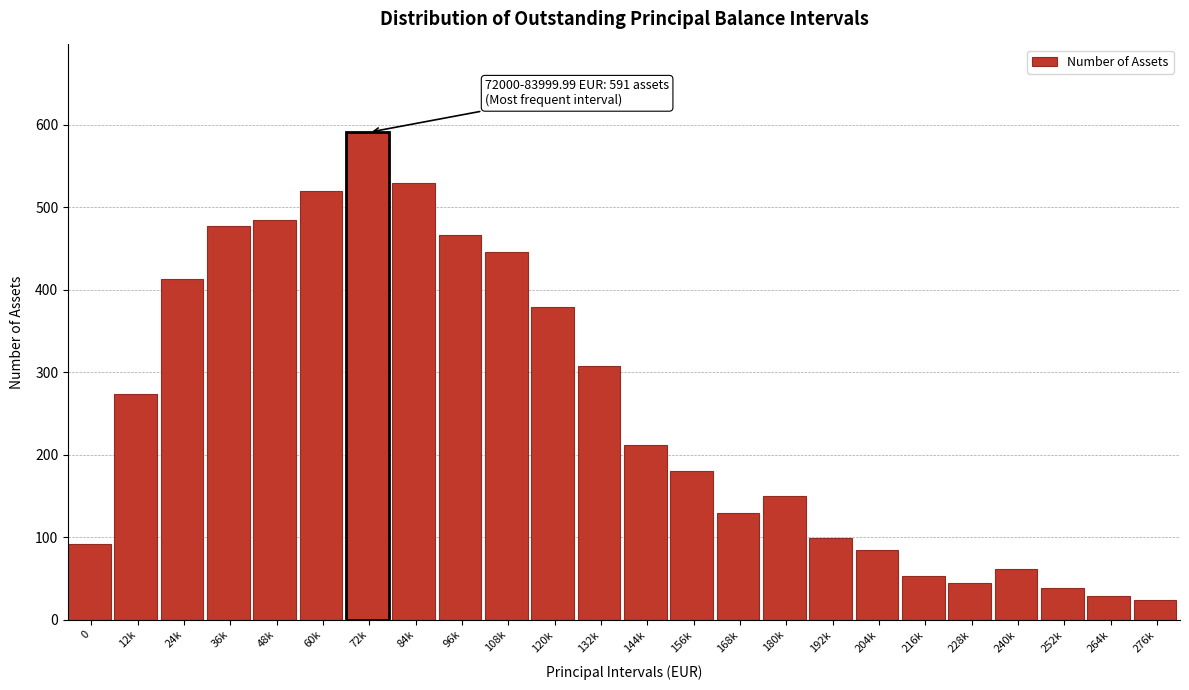

Reading left to right, what are all the values shown in this chart?

92	274	413	477	484	520	591	530	466	446	379	308	212	180	130	150	99	85	53	44	61	38	29	24